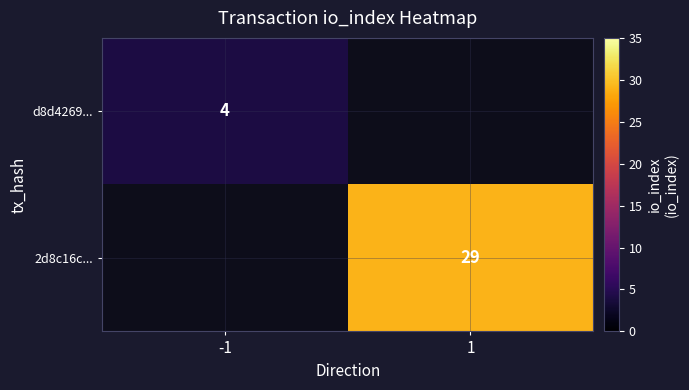

Which category has the lowest value across all series?

-1